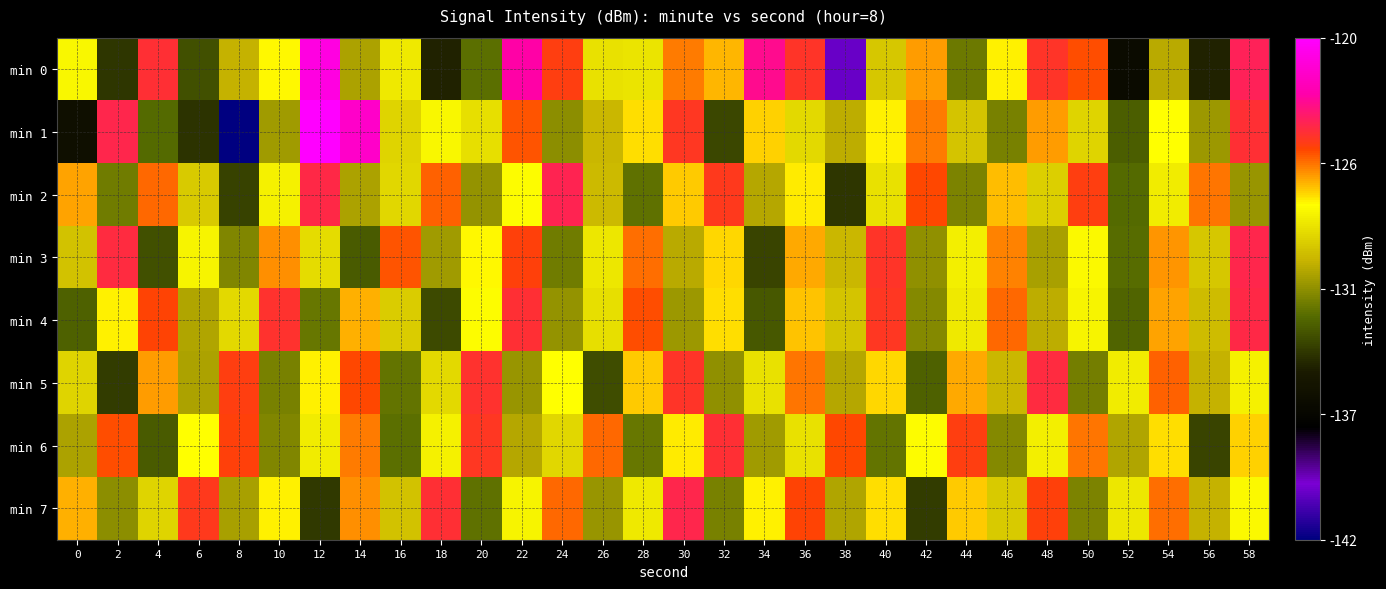

At how many categories does at least one series exceed -123?

3